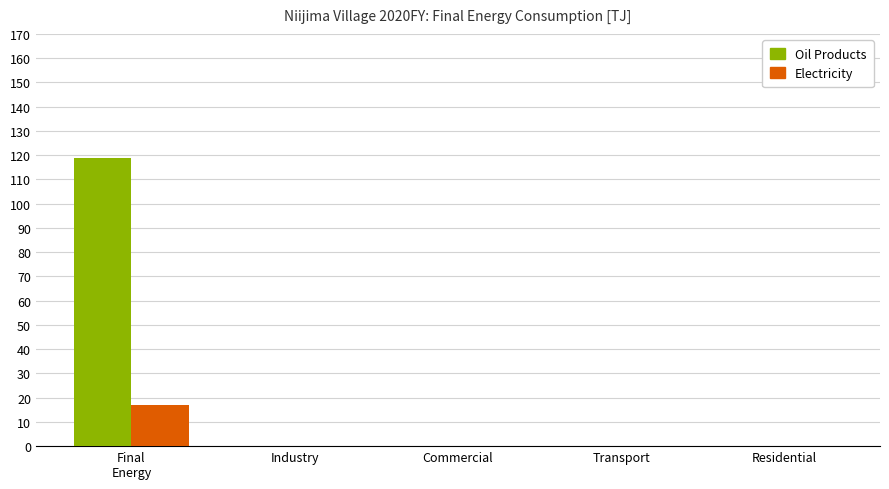

What is the greatest value displayed?

118.7